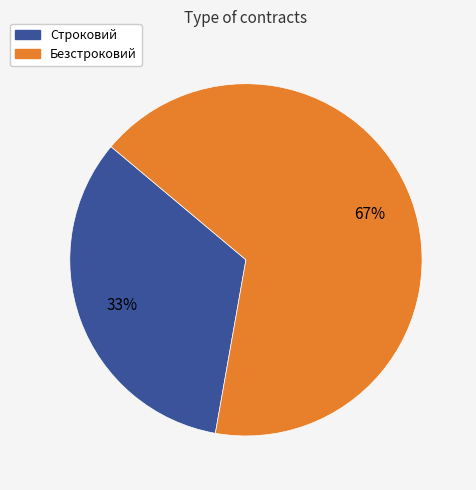

Do Безстроковий and Строковий together represent more than half of the pie?

Yes